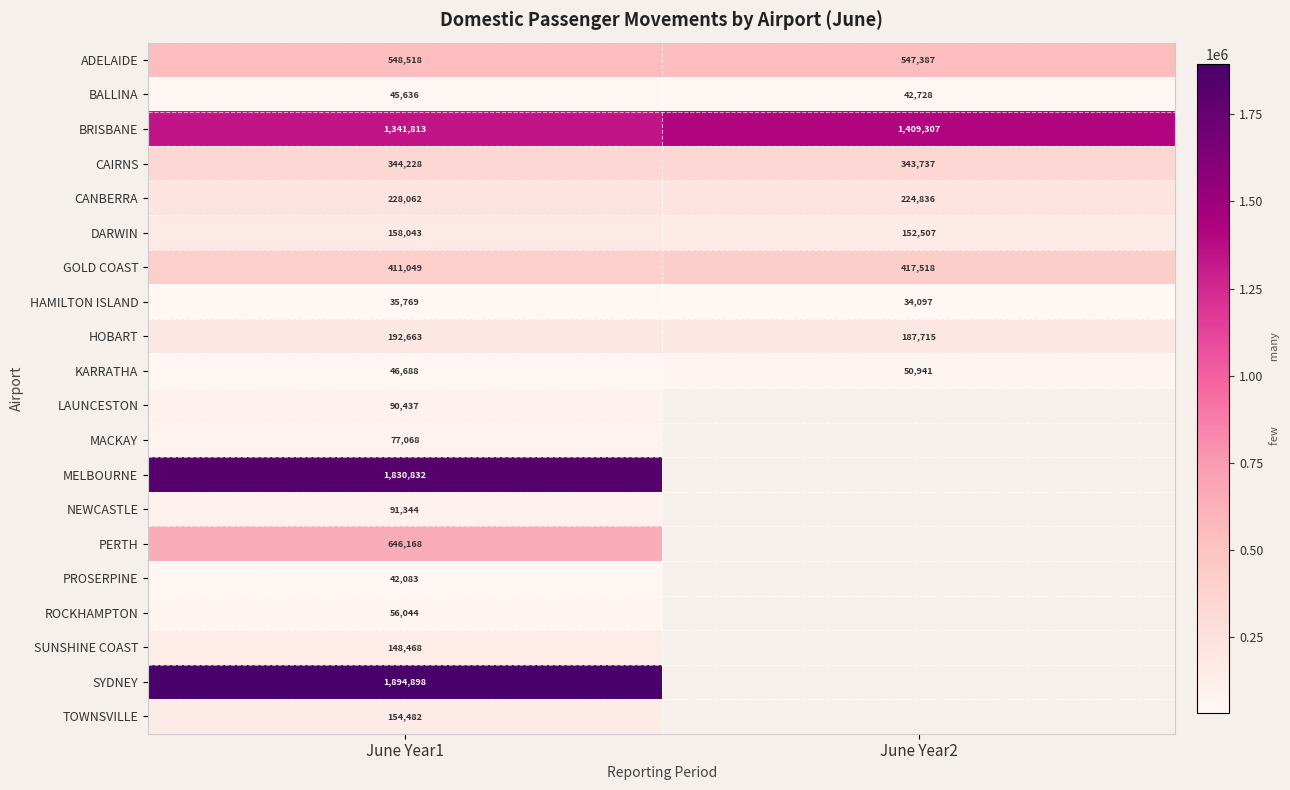

What is the total value across all series at June Year1?

8384293